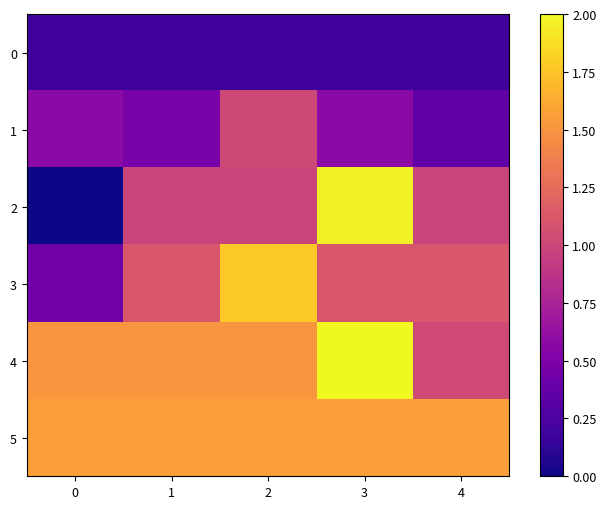

Which series changed the most between 1 and 3?

row_2